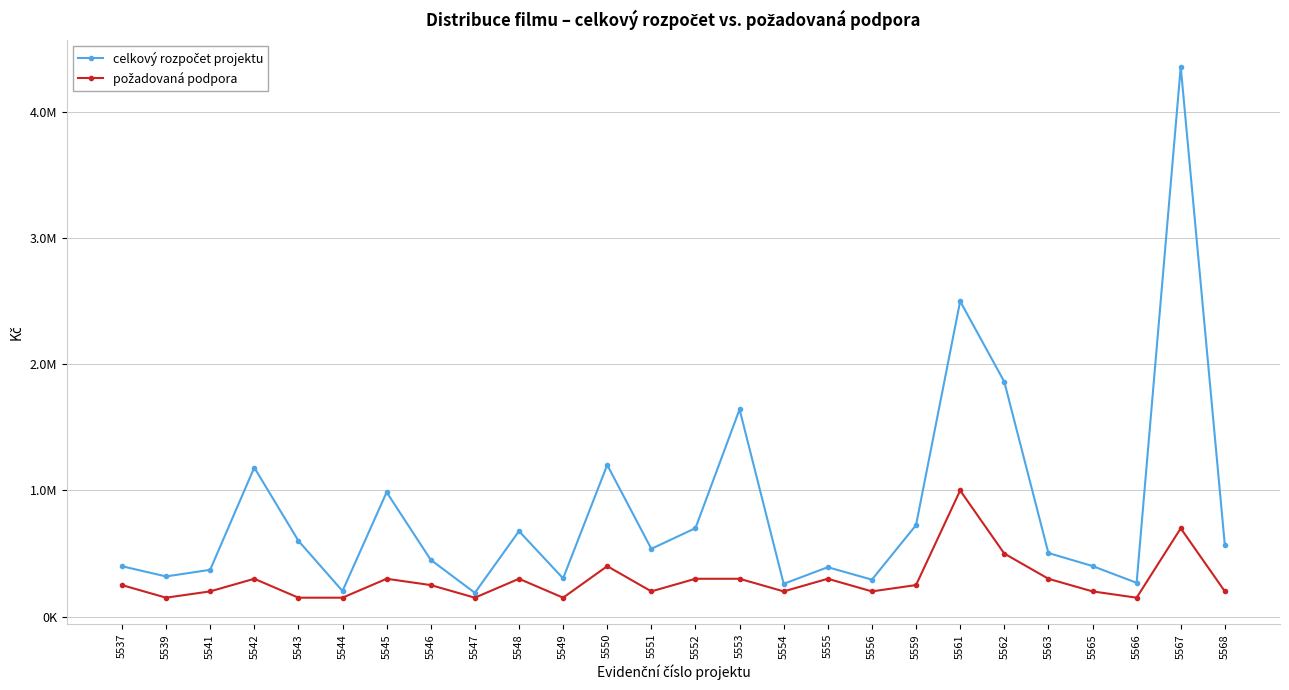

Does the chart have visible grid lines?

Yes